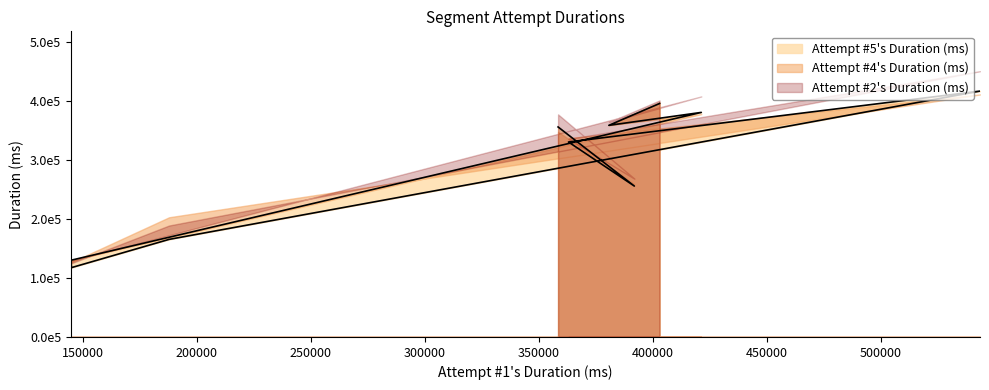

What is the maximum value for Attempt #5's Duration (ms)?

416969